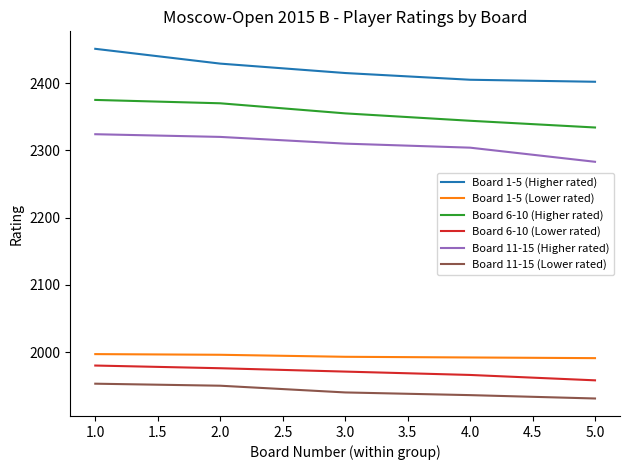

Rank the series at 5.0 from lowest to highest value.

Board 11-15 (Lower rated), Board 6-10 (Lower rated), Board 1-5 (Lower rated), Board 11-15 (Higher rated), Board 6-10 (Higher rated), Board 1-5 (Higher rated)